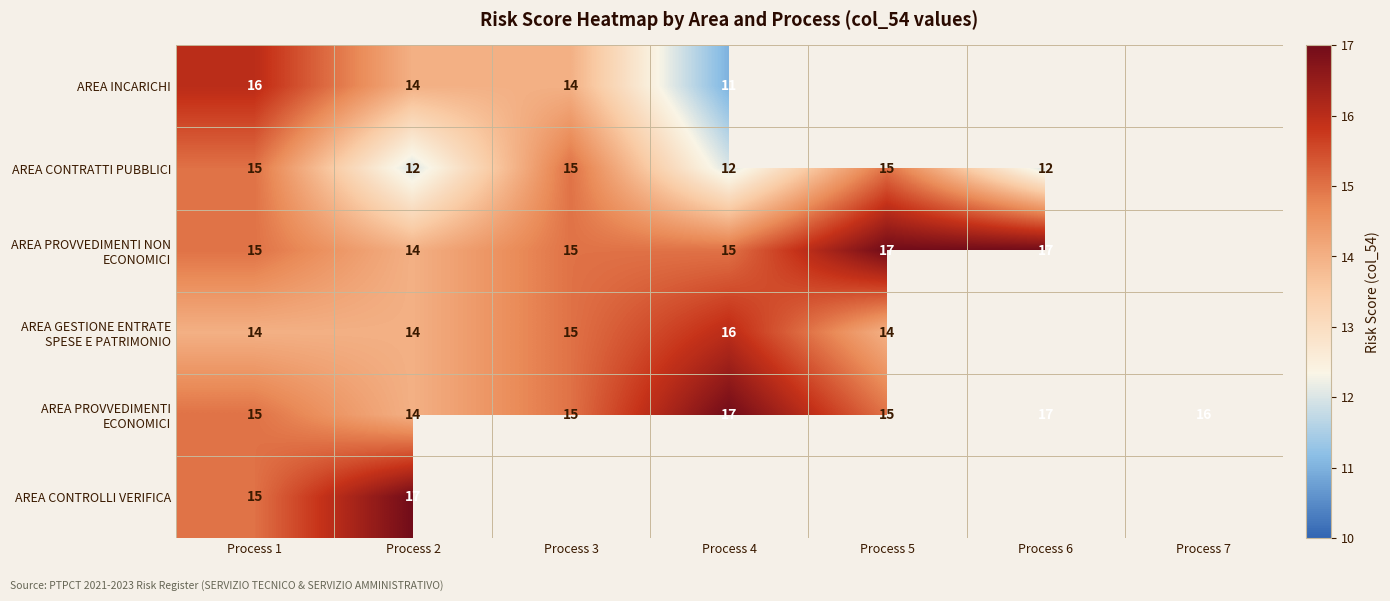

True or false: AREA INCARICHI has a value of 18 at Process 4.

False